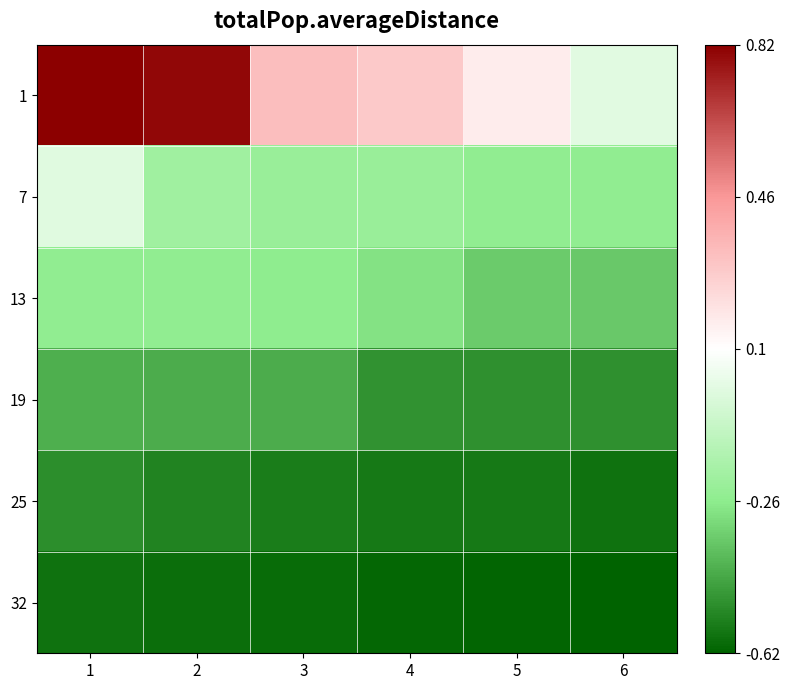

Reading left to right, what are all the values shown in this chart?

1: 1=0.8	2=0.8	3=0.3	4=0.3	5=0.2	6=0.0
7: 1=-0.0	2=-0.2	3=-0.2	4=-0.2	5=-0.3	6=-0.3
13: 1=-0.3	2=-0.3	3=-0.3	4=-0.3	5=-0.3	6=-0.4
19: 1=-0.4	2=-0.4	3=-0.4	4=-0.5	5=-0.5	6=-0.5
25: 1=-0.5	2=-0.5	3=-0.5	4=-0.6	5=-0.6	6=-0.6
32: 1=-0.6	2=-0.6	3=-0.6	4=-0.6	5=-0.6	6=-0.6